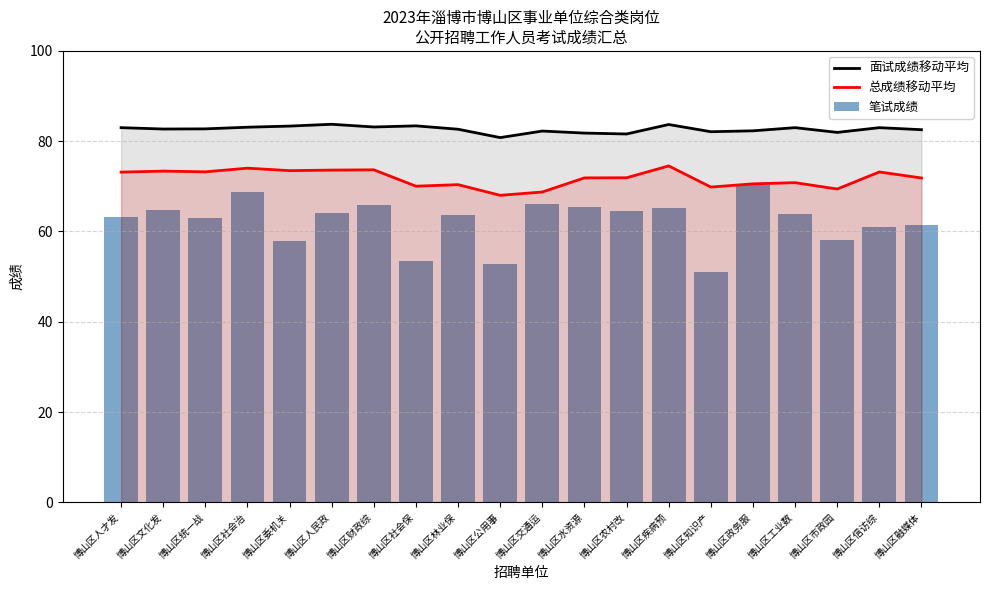

Which series has the widest spread of values?

笔试成绩